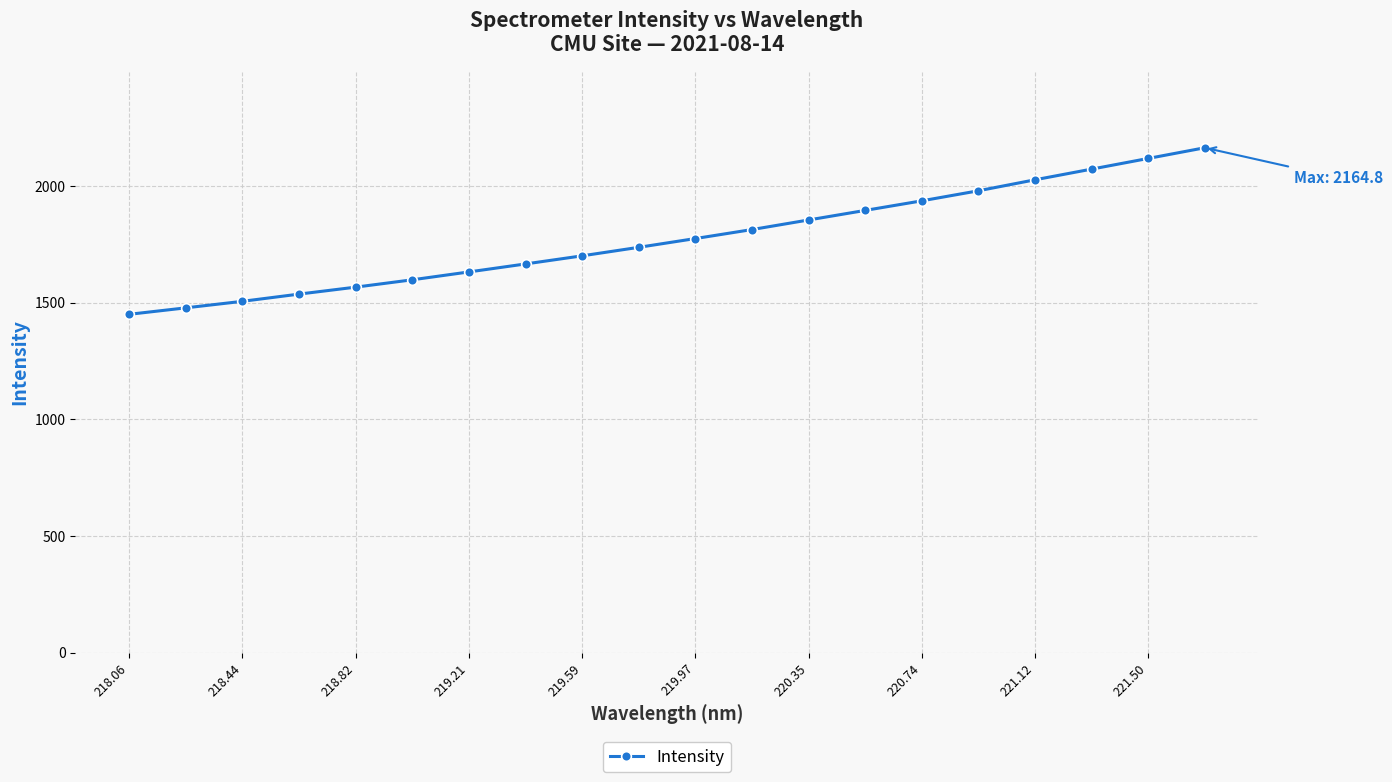

Count the number of categories in the chart.

20